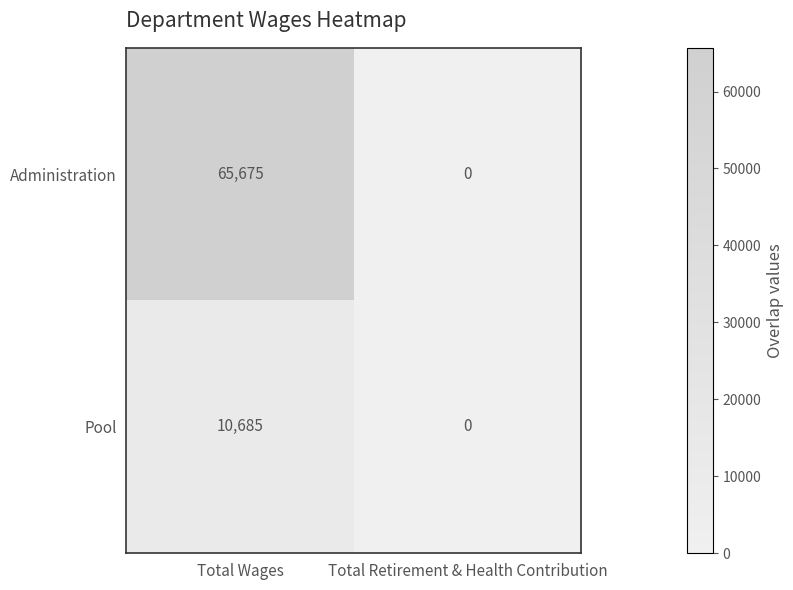

Rank the series by their average value, from highest to lowest.

Administration, Pool